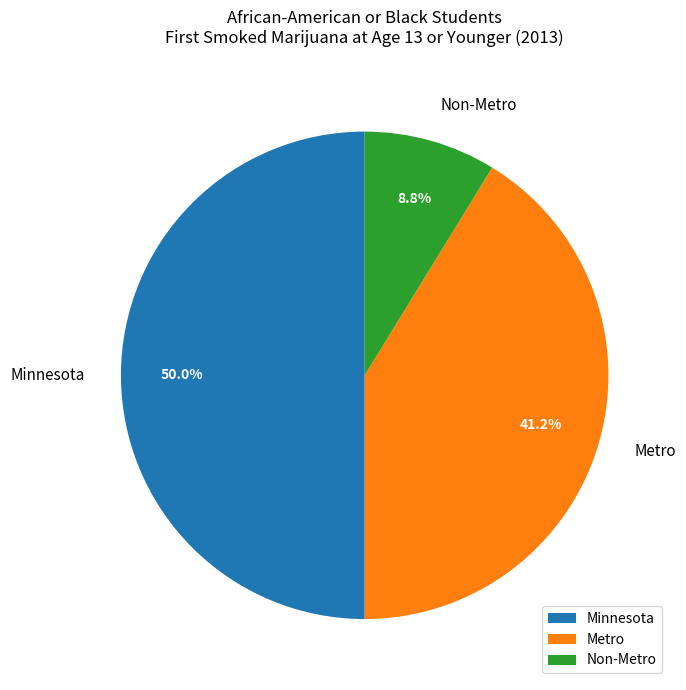

What percentage is NOT represented by Non-Metro?

91.2%